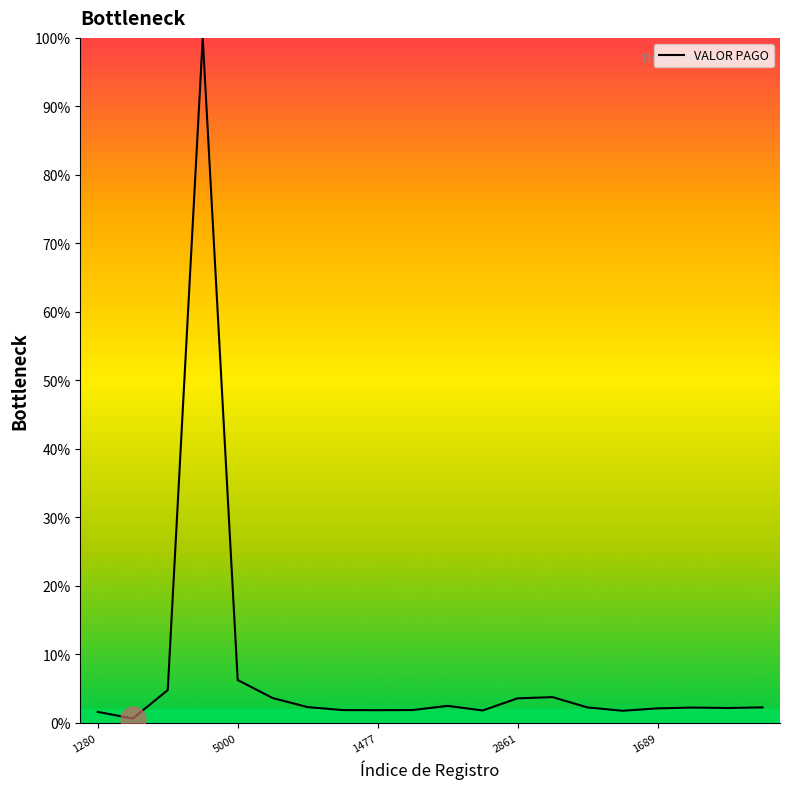

What is the greatest value displayed?

100.0